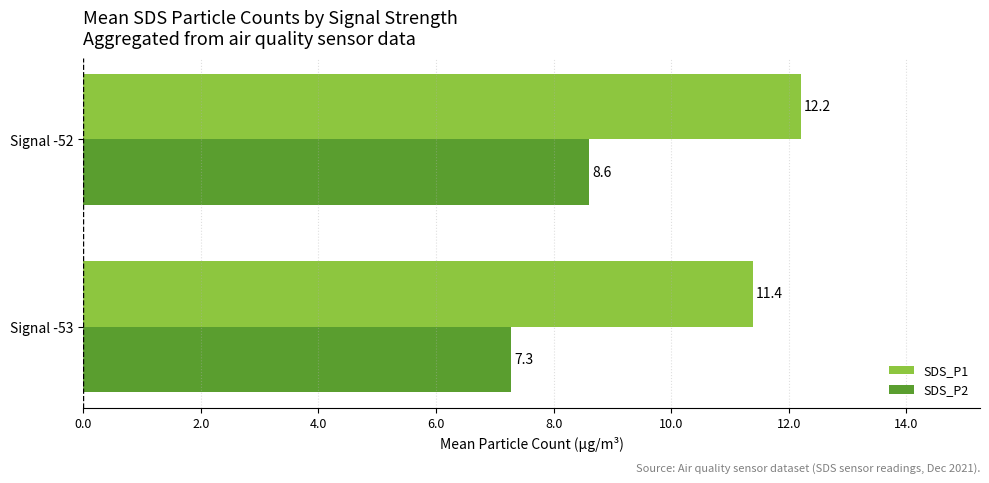

What are all the series names shown in the legend?

SDS_P1, SDS_P2